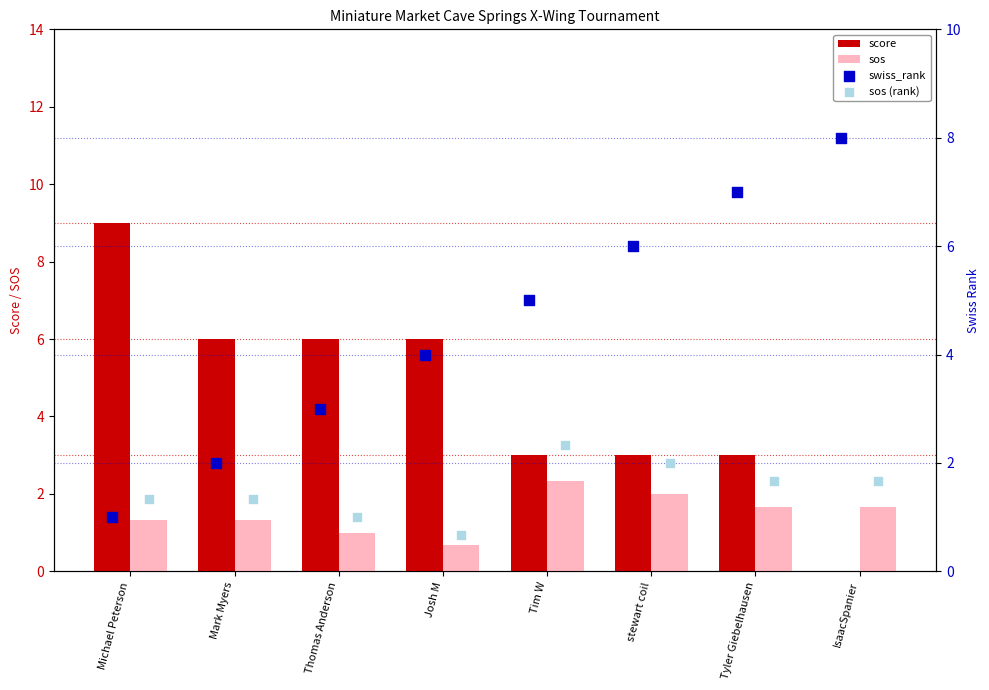

Which series contains the lowest Y value?

score